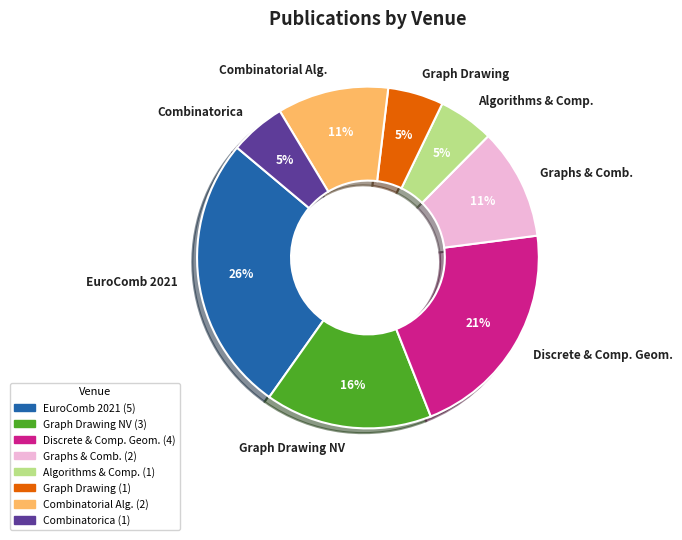

Combined, do Combinatorica and Graph Drawing NV account for over 50%?

No